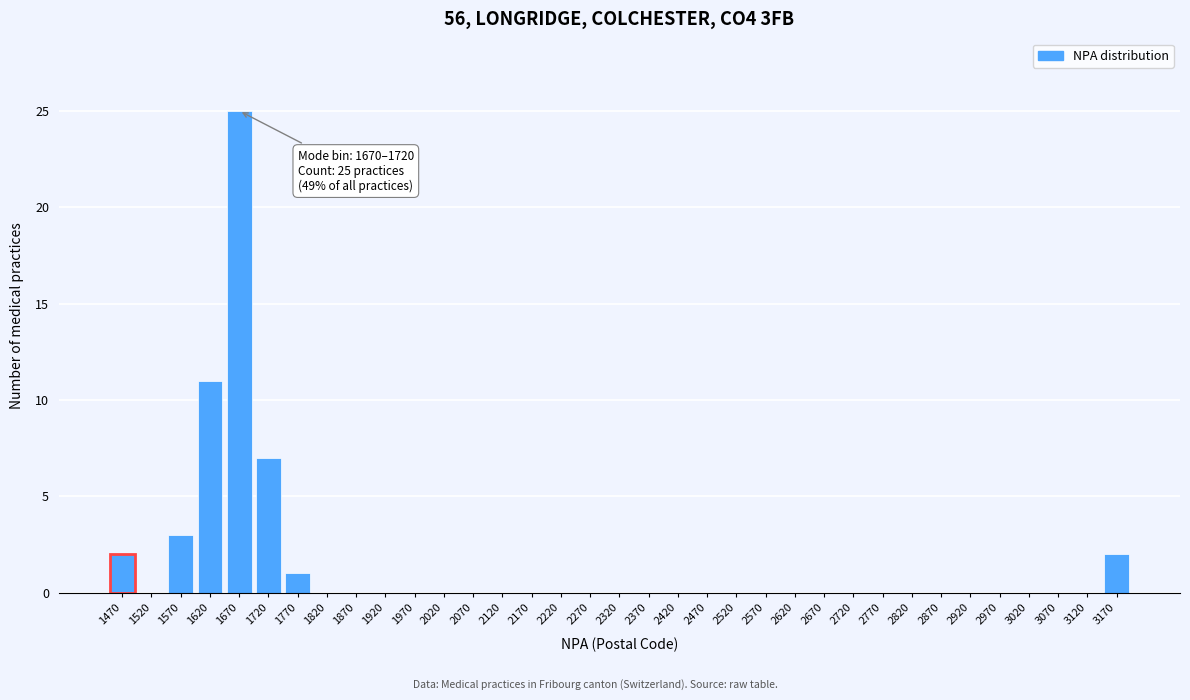

Where is the data nearest to the value 12?

1620